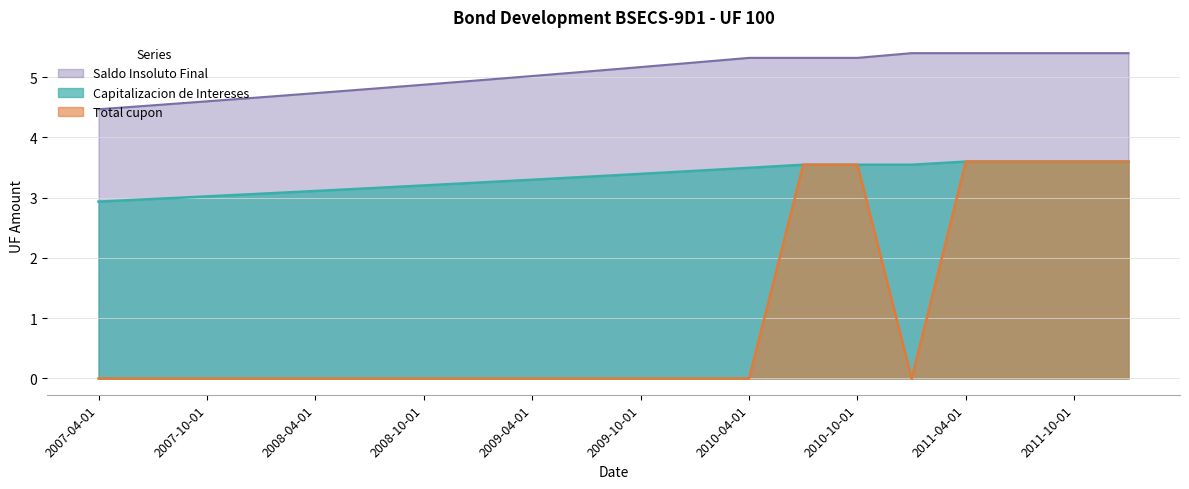

The Saldo Insoluto Final series shows 7.1 at 2009-10-01. True or false?

False